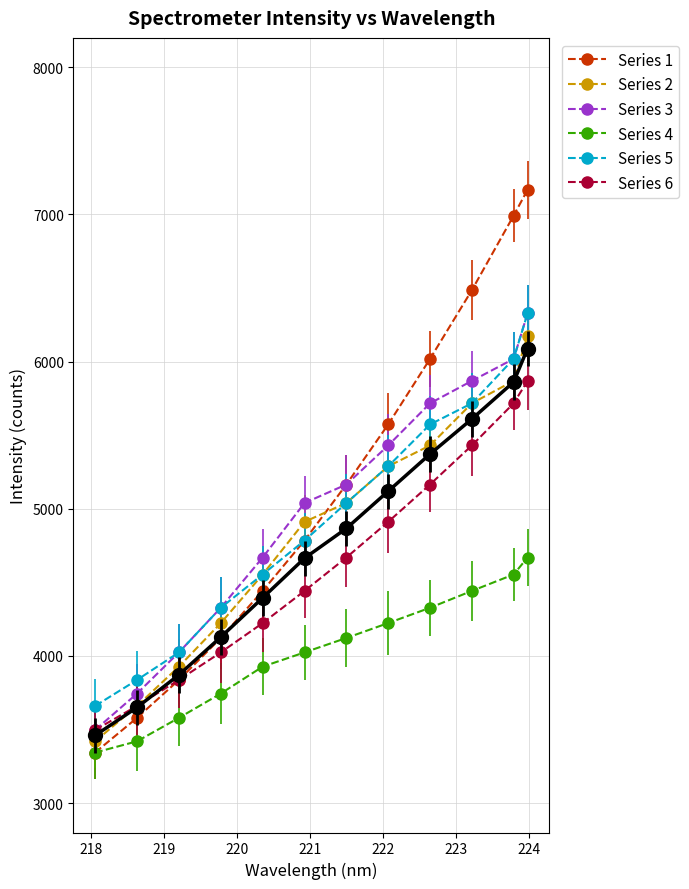

What is the greatest value displayed?

7167.4